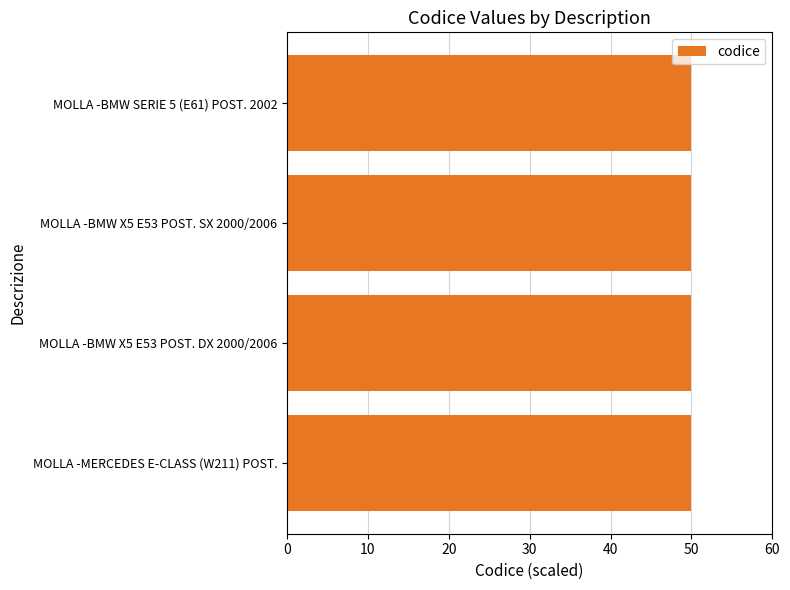

Reading top to bottom, what are all the values shown in this chart?

50.0	50.0	50.0	50.0